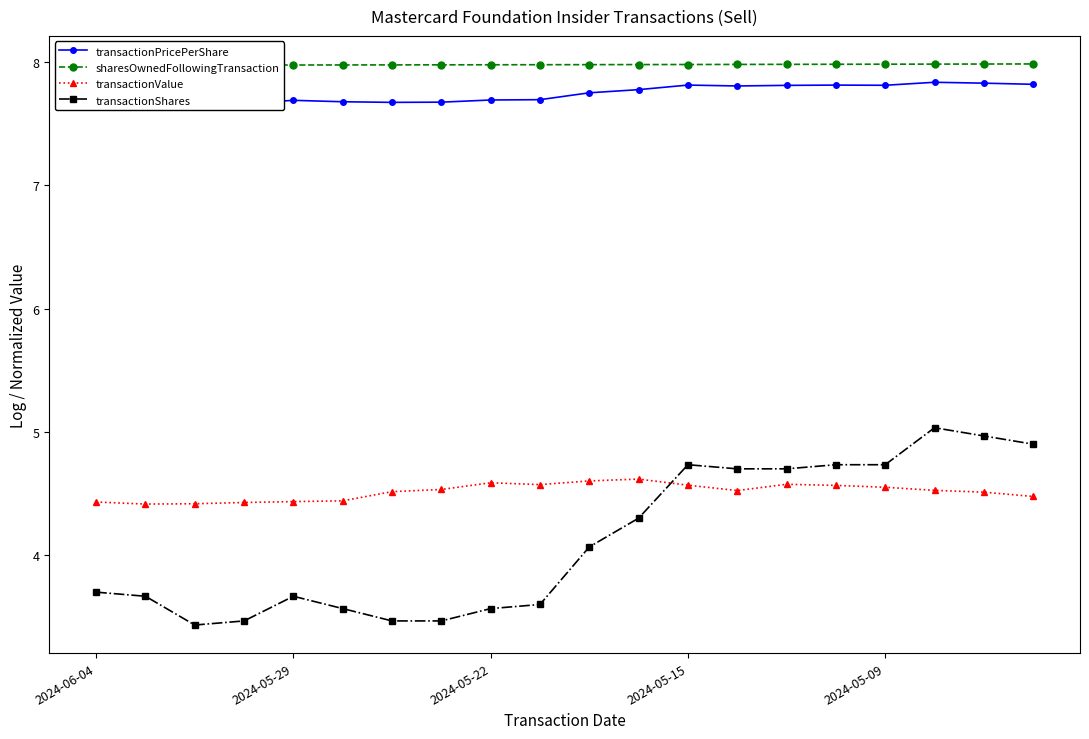

The transactionShares series shows 2.1 at 2024-05-09. True or false?

False